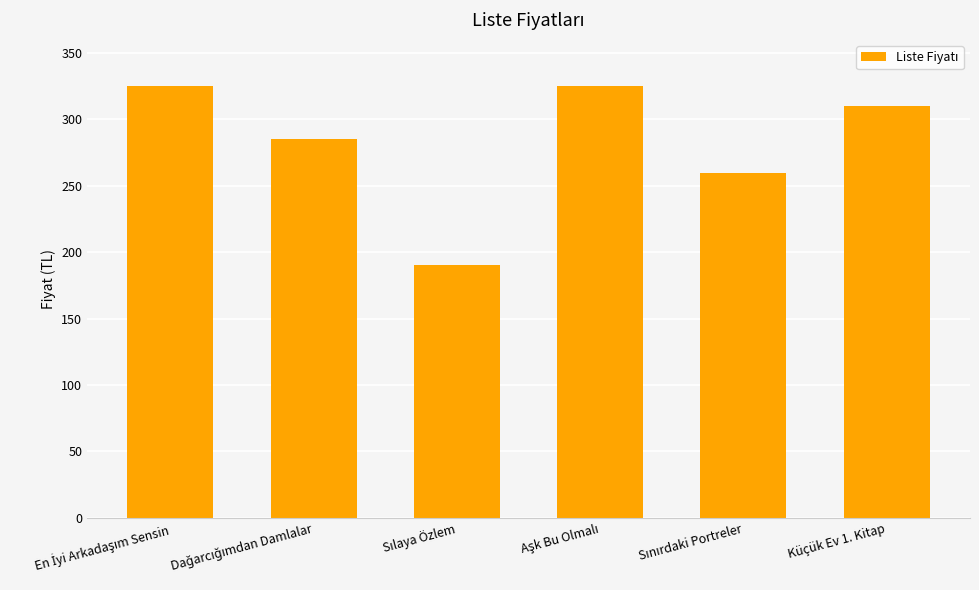

Is it true that the value at Küçük Ev 1. Kitap is 310?

True